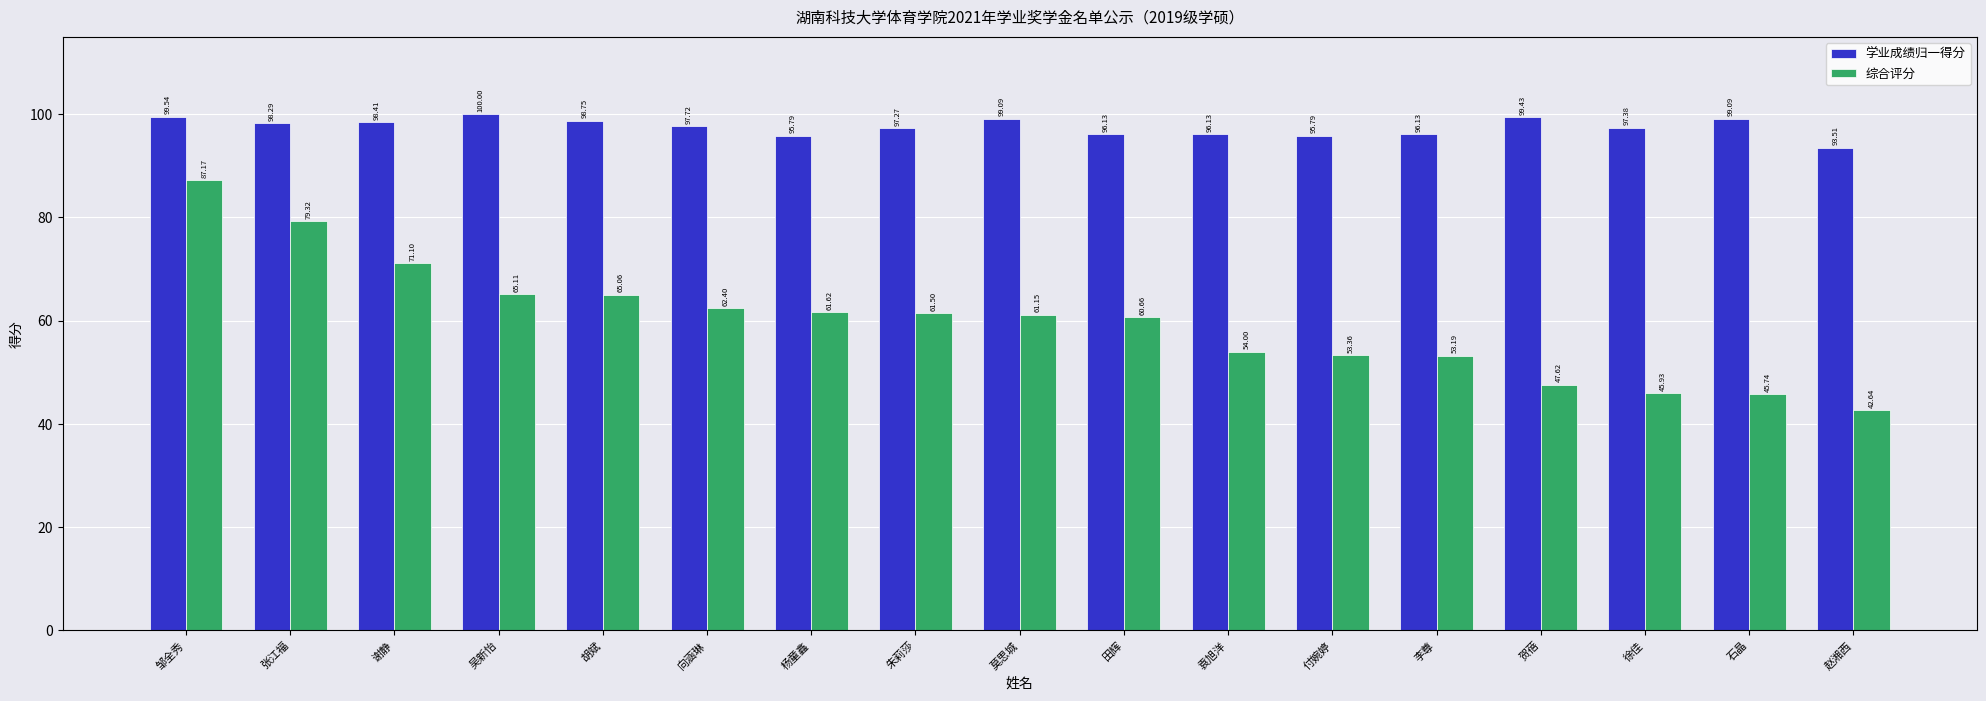

At how many categories does at least one series exceed 90?

17